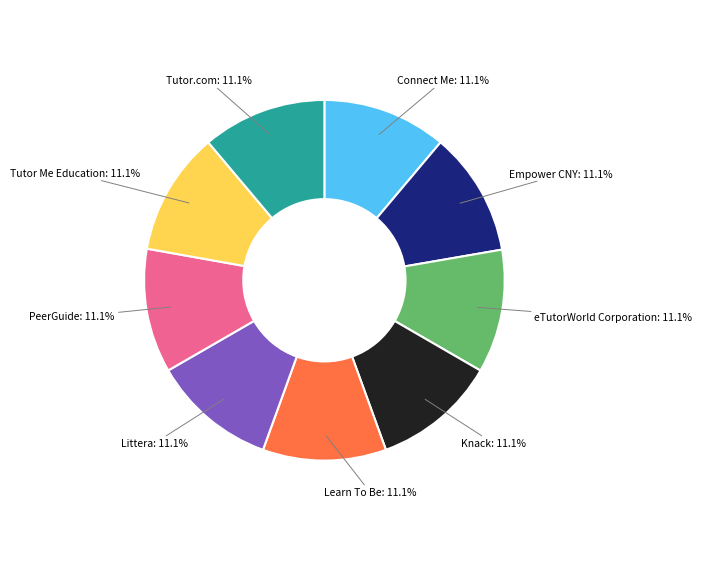

Count the number of slices in the pie.

9